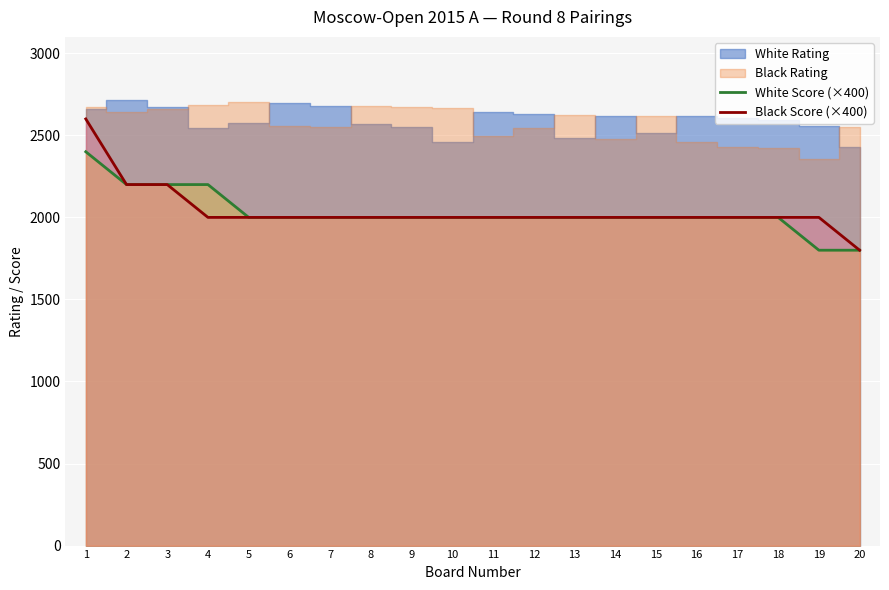

What is the value of the Black Score (×400) point at the 10th from the left?

2000